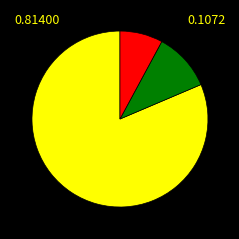

Count the number of slices in the pie.

3